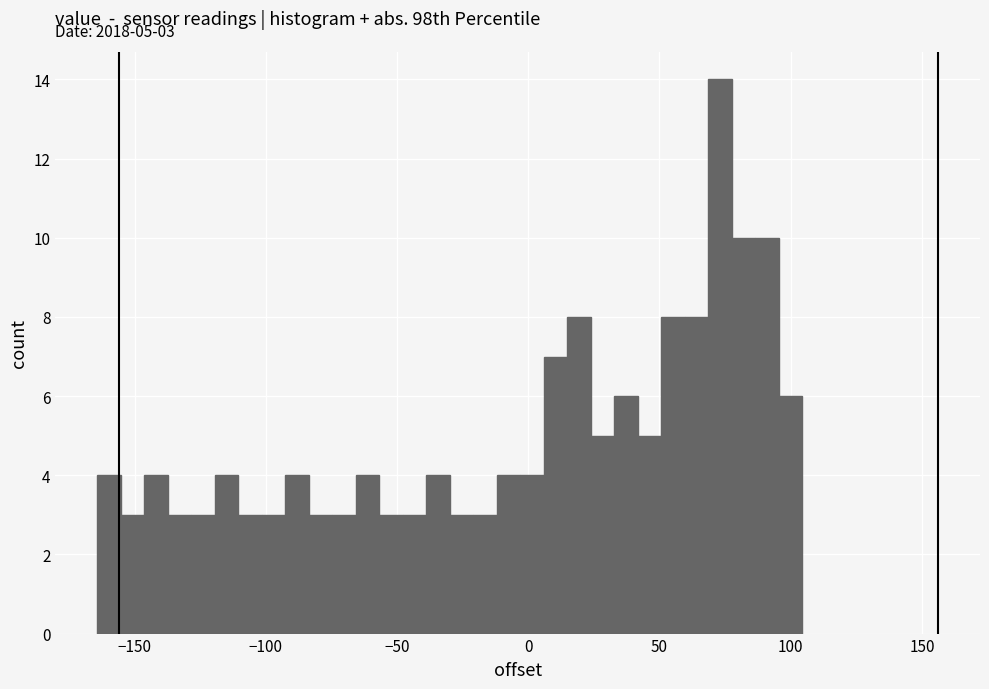

Read against the x-axis, roughly where is the centre of the tallest bar?

75